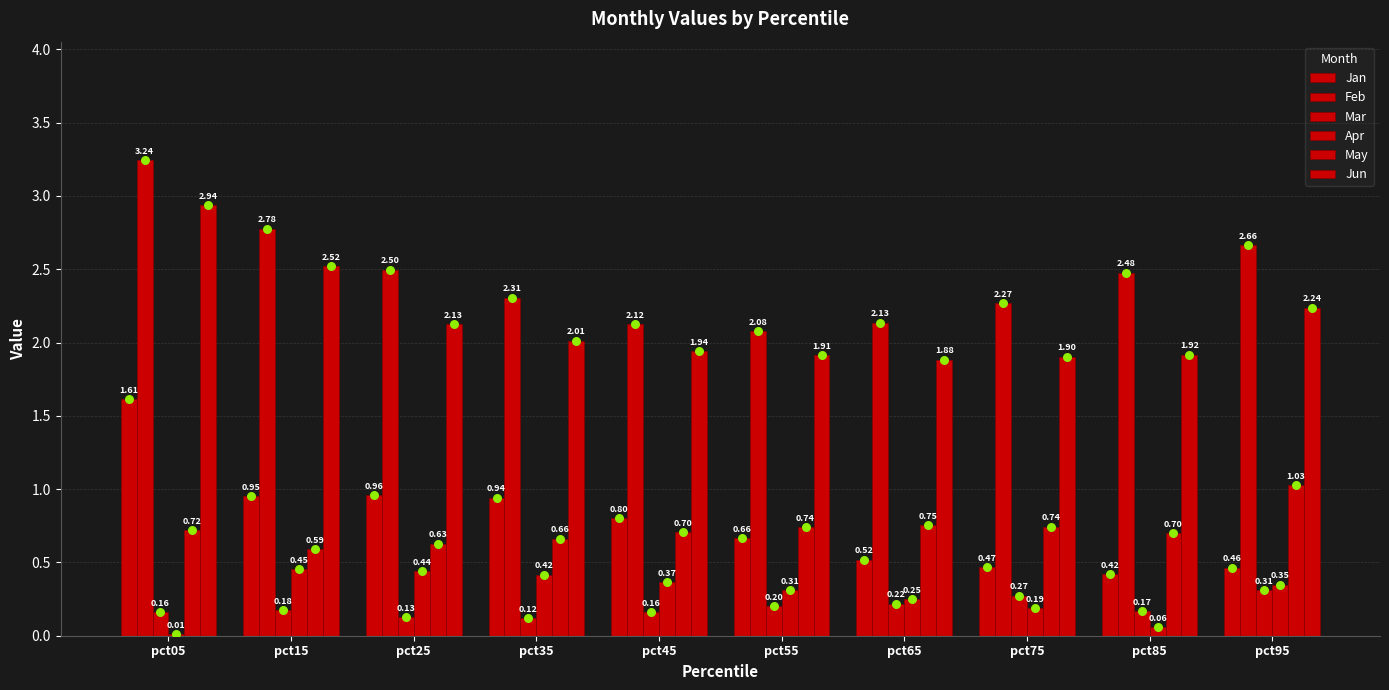

Which series has the widest spread of Y values?

Jan